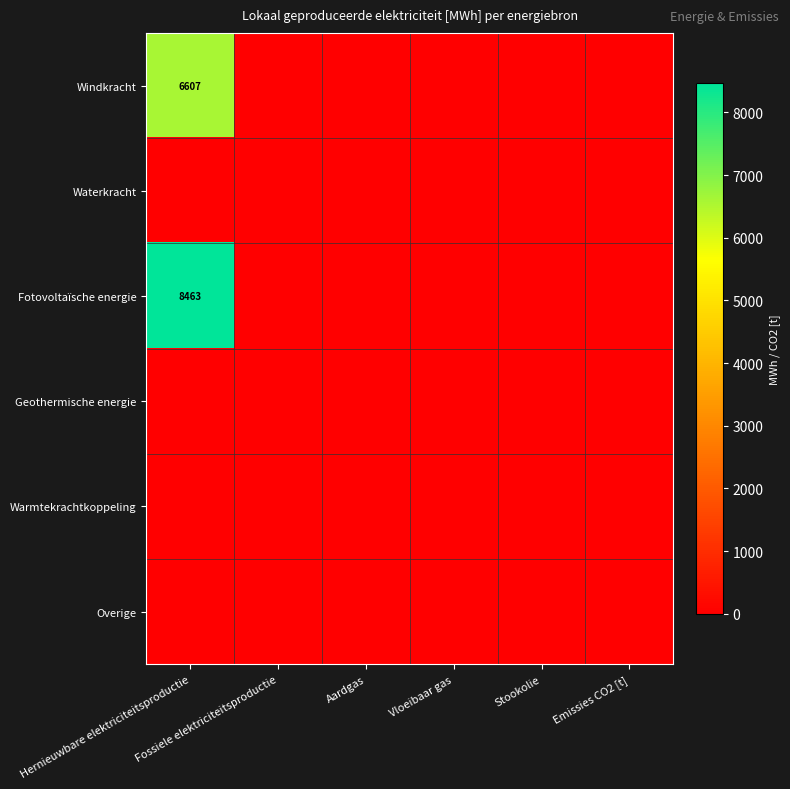

The value of Windkracht at Fossiele elektriciteitsproductie is -4588.4. True or false?

False